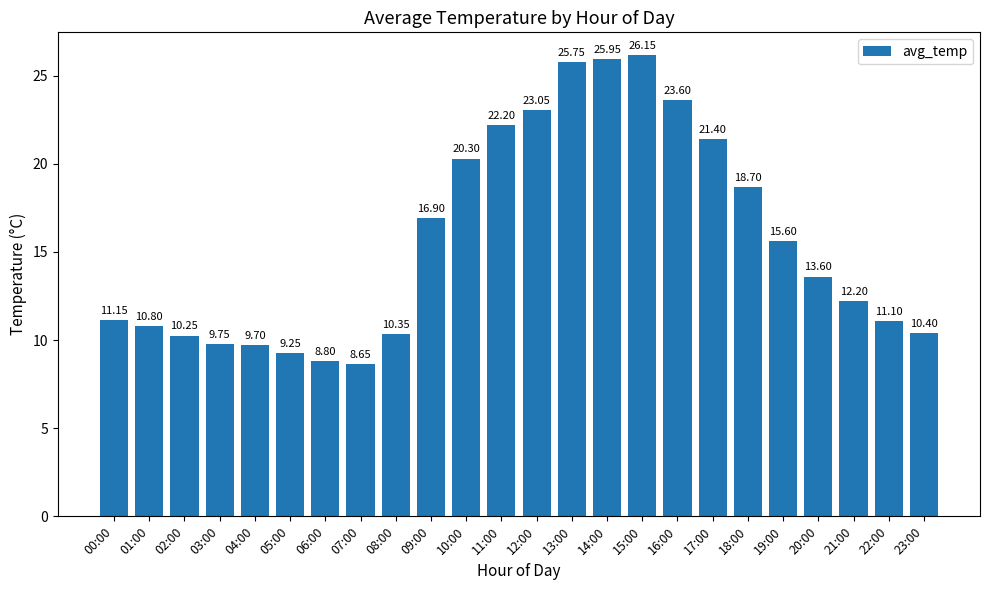

List the labels in order of value, smallest first.

07:00, 06:00, 05:00, 04:00, 03:00, 02:00, 08:00, 23:00, 01:00, 22:00, 00:00, 21:00, 20:00, 19:00, 09:00, 18:00, 10:00, 17:00, 11:00, 12:00, 16:00, 13:00, 14:00, 15:00